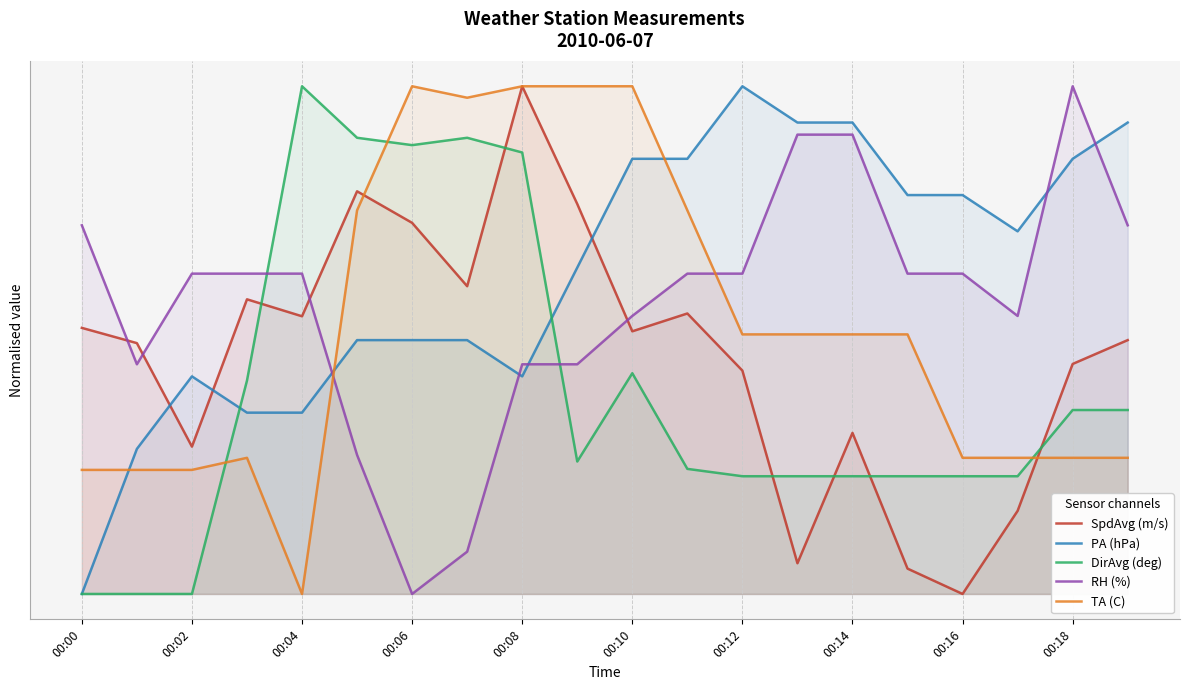

Count the number of categories in the chart.

20